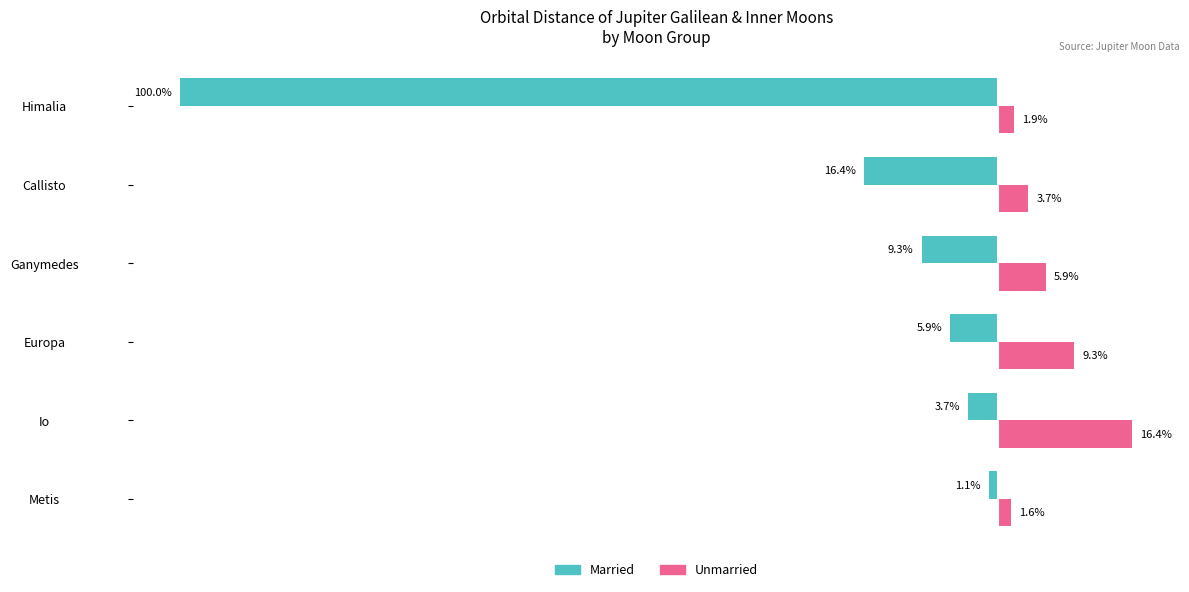

At which label is Married closest to -50?

Callisto